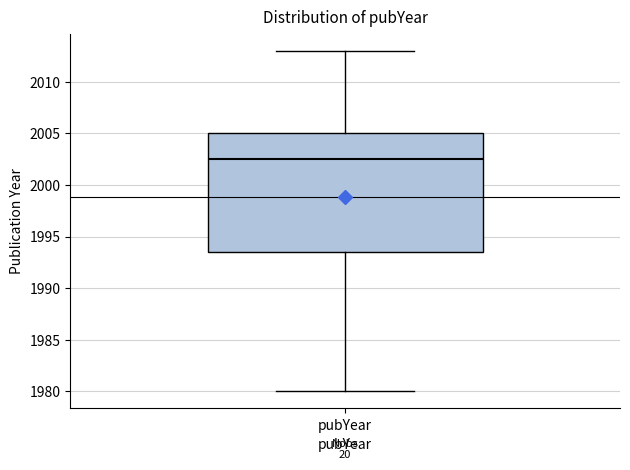

Where does the lower whisker of the box for pubYear end on the y-axis? The values are not printed on the chart, so give them approximately, as read against the axis.

1980.0